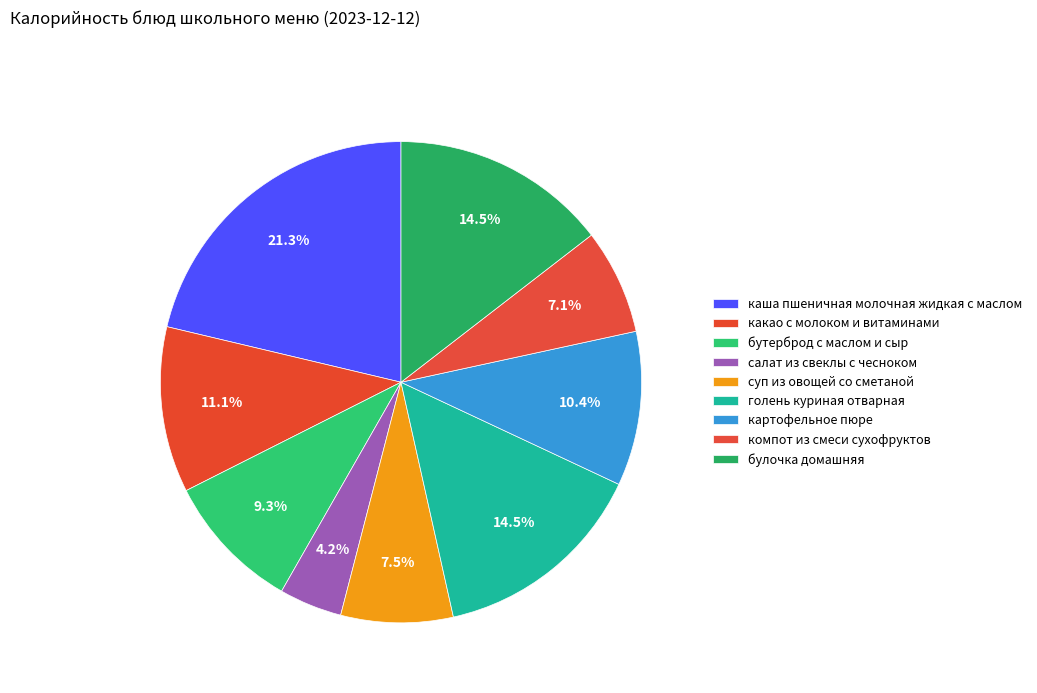

How many segments does this pie chart have?

9